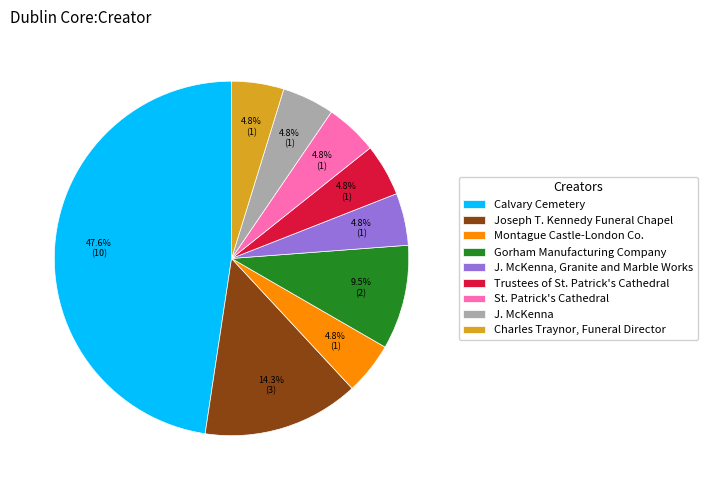

Approximately how many times larger is the value at Joseph T. Kennedy Funeral Chapel compared to Trustees of St. Patrick's Cathedral?

3.0